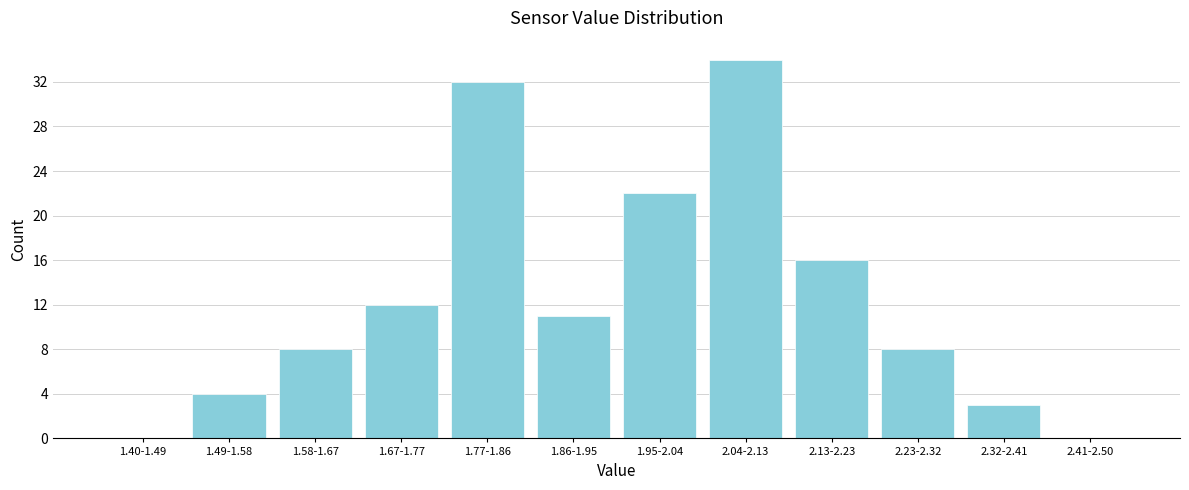

Reading left to right, extract all data points from this chart.

1.40-1.49=0	1.49-1.58=4	1.58-1.67=8	1.67-1.77=12	1.77-1.86=32	1.86-1.95=11	1.95-2.04=22	2.04-2.13=34	2.13-2.23=16	2.23-2.32=8	2.32-2.41=3	2.41-2.50=0